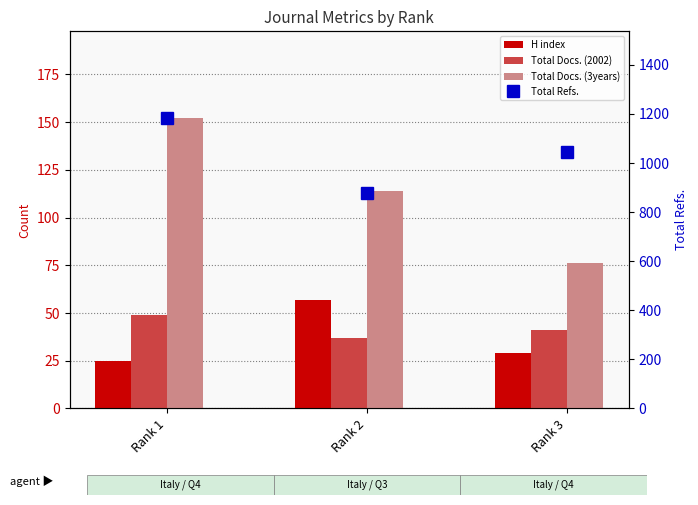

At how many categories does at least one series exceed 1116?

1